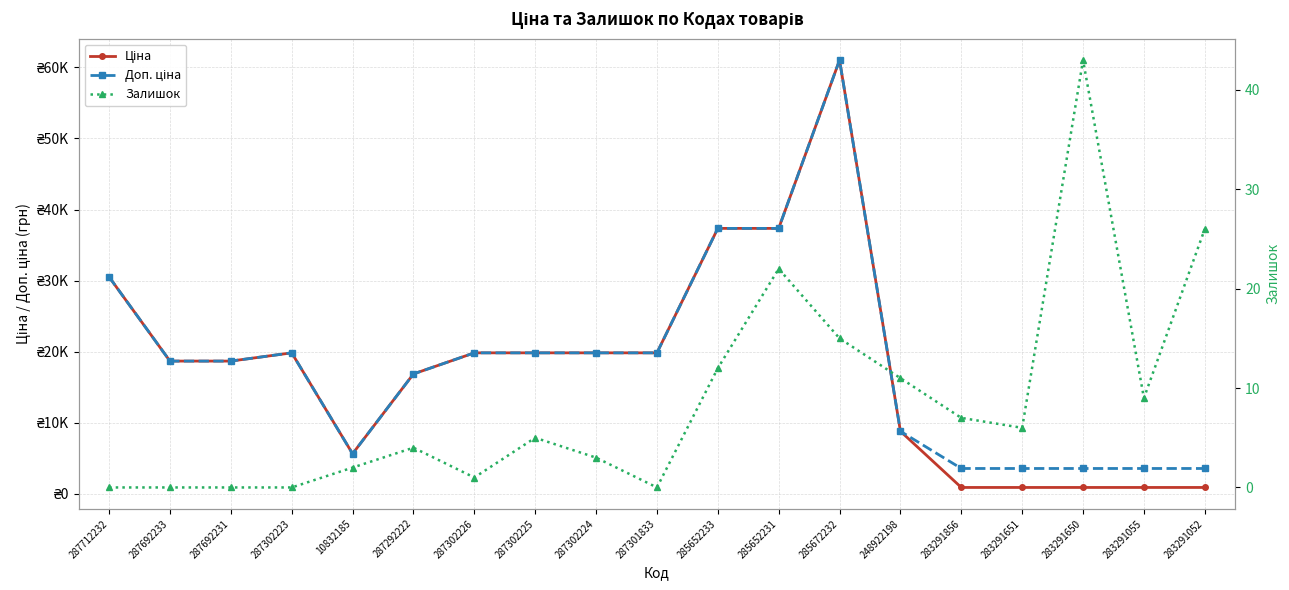

Which label corresponds to the largest value in the chart?

285672232